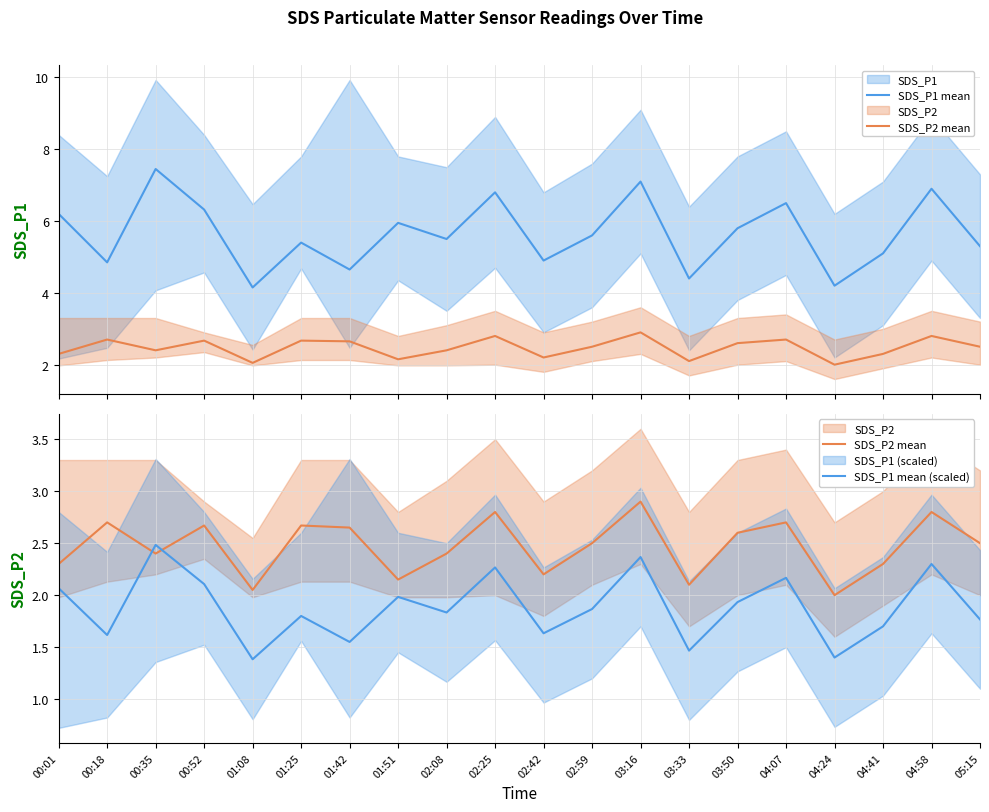

At how many categories does at least one series exceed 5?

14